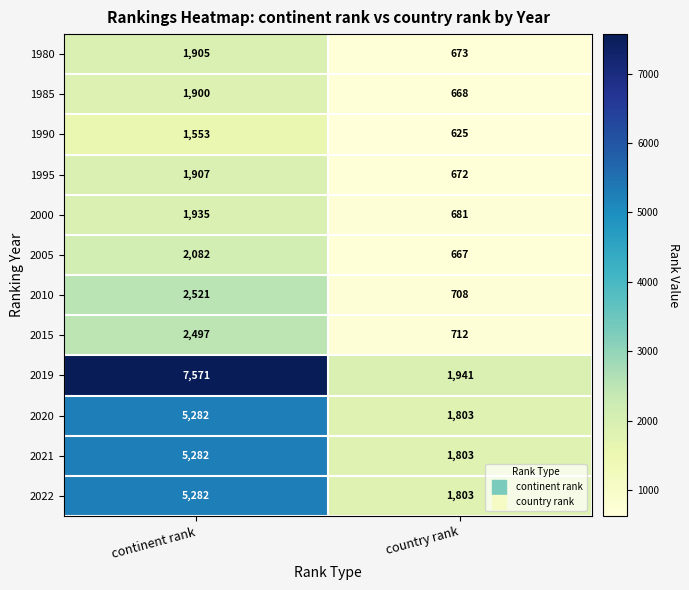

What is the difference between the 2010 values at continent rank and country rank?

1813